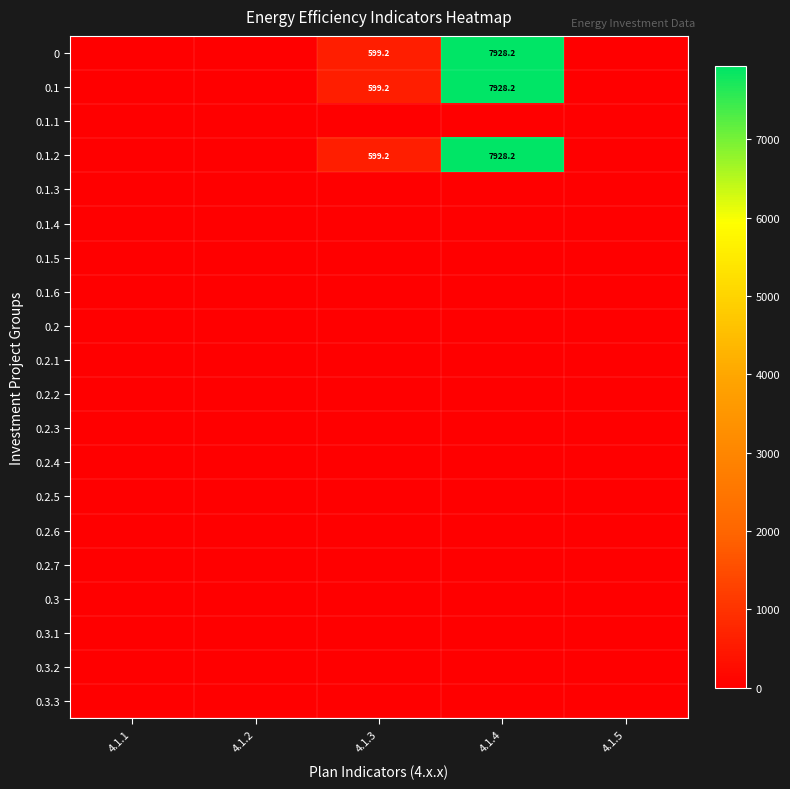

At how many categories does at least one series exceed 4641?

1